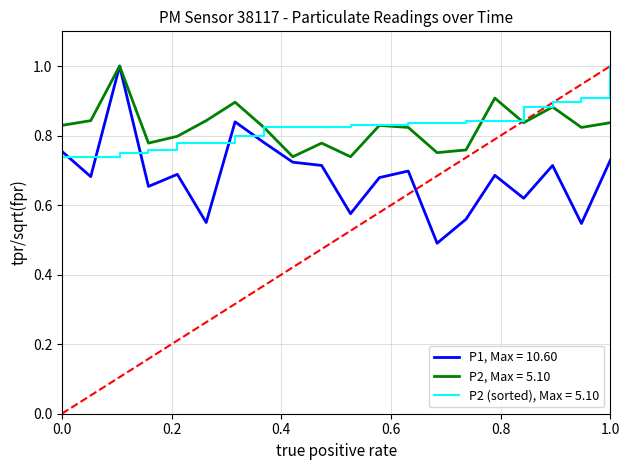

Which series has the widest spread of values?

P1, Max = 10.60